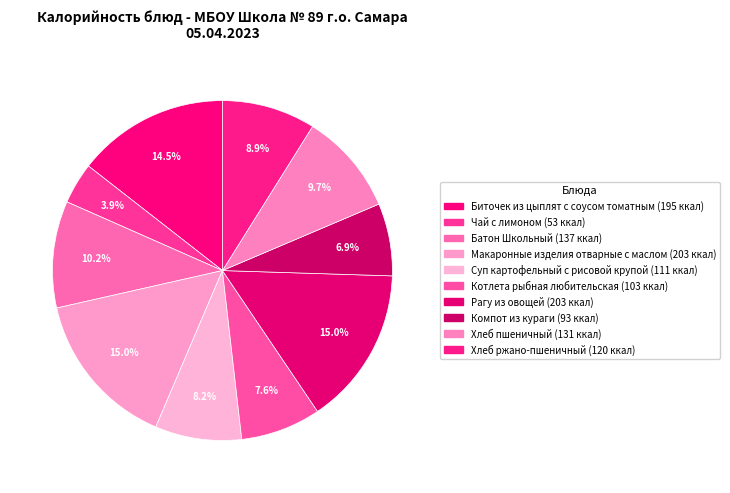

Is it true that Батон Школьный is 1% of the pie?

False